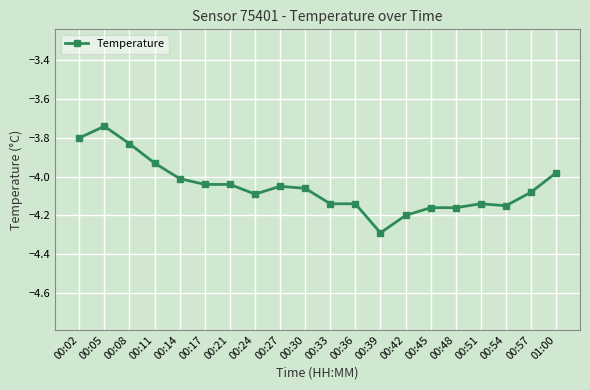

Where does the data first go above -4?

00:02